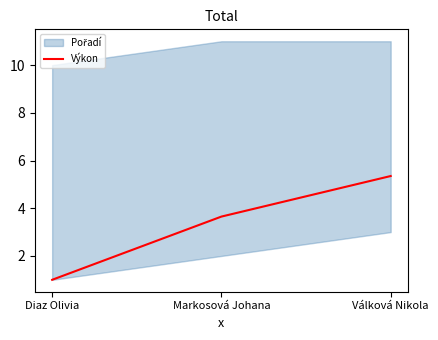

What is the difference between the second highest and minimum values?

2.7